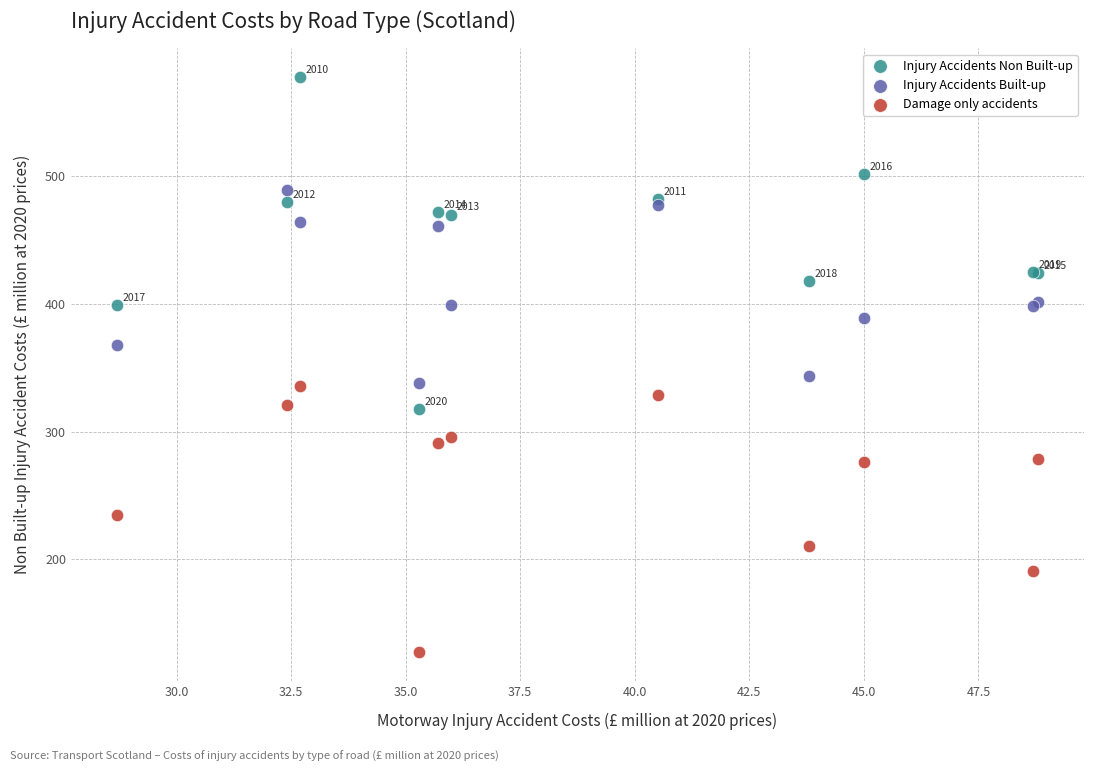

What are all the series names shown in the legend?

Injury Accidents Non Built-up, Injury Accidents Built-up, Damage only accidents